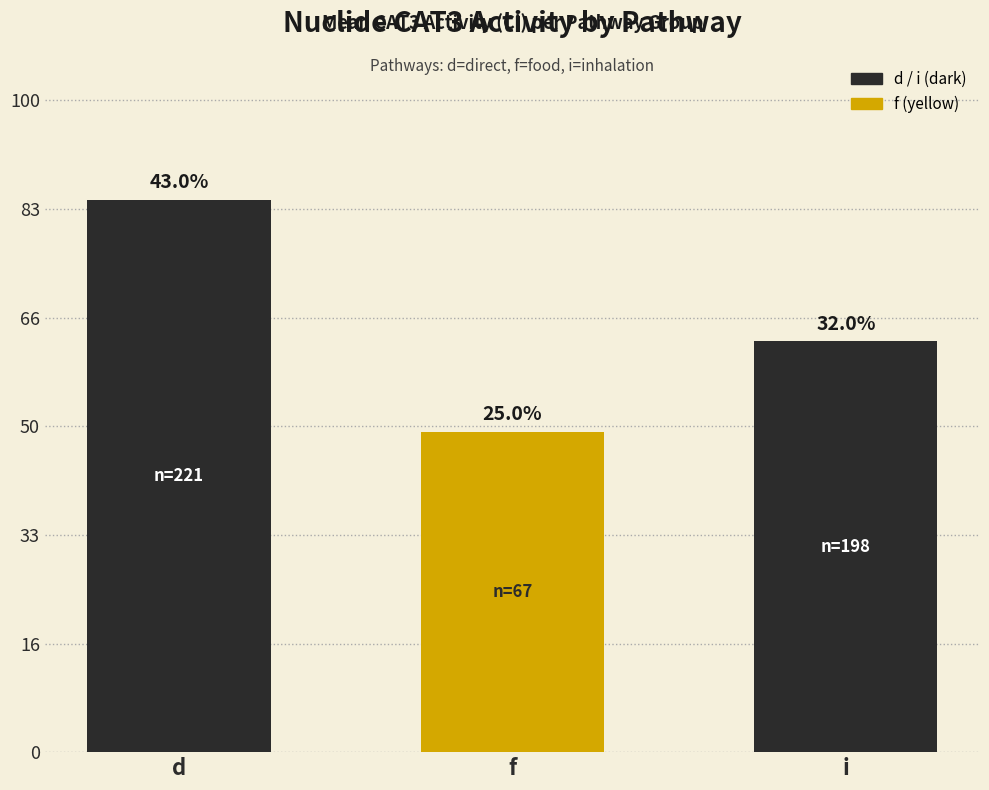

Does the chart contain any negative values?

No